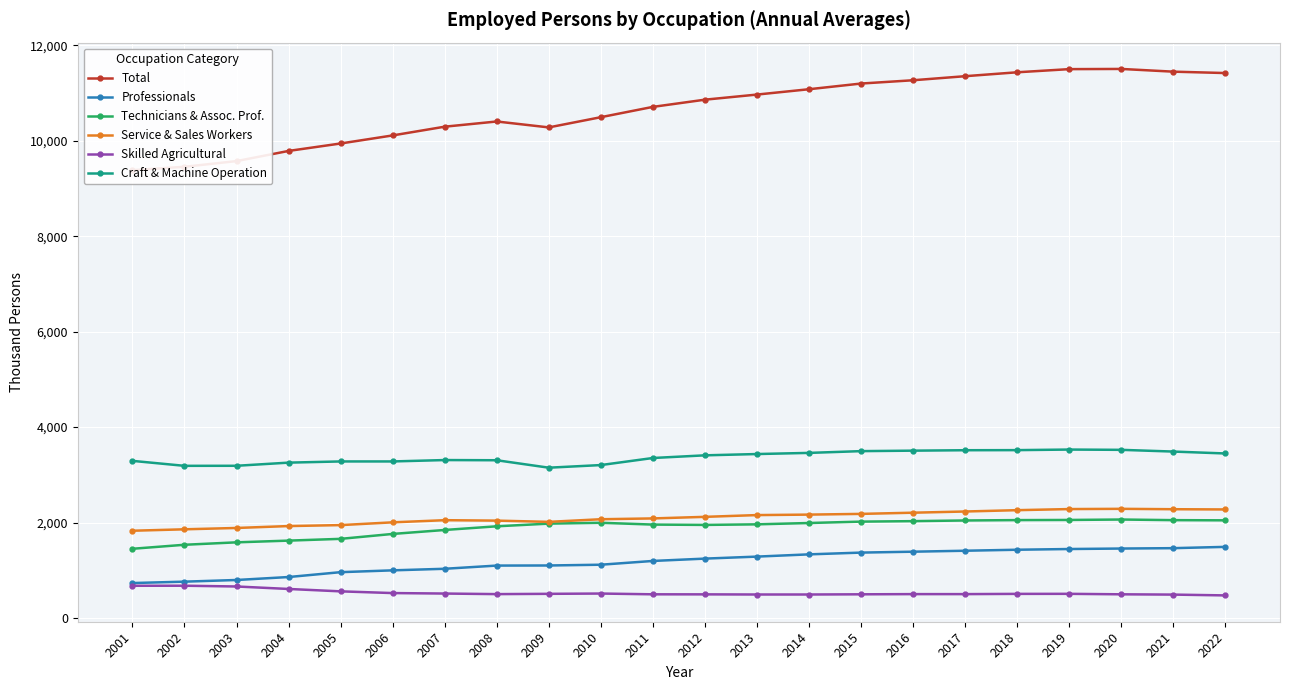

True or false: Skilled Agricultural and Total intersect in this chart.

False